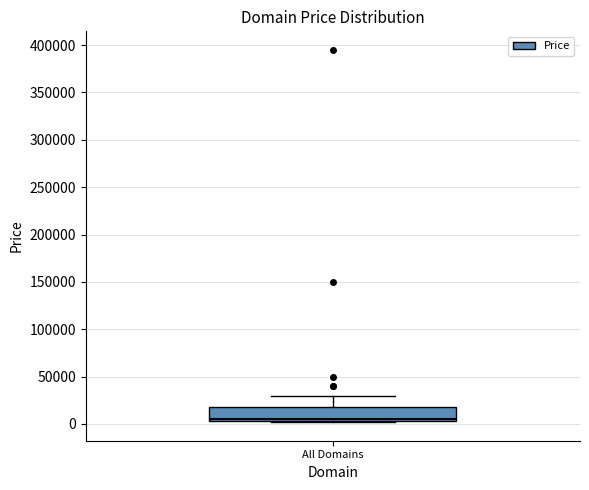

Read this box plot against the y-axis: the position of the median line, the range covered by the box, and the ends of both whiskers. The values are not printed on the chart, so give them approximately, as read against the axis.

median 5000 (just above the box's lower edge), box 5000 to 15000, whiskers 0 to 30000